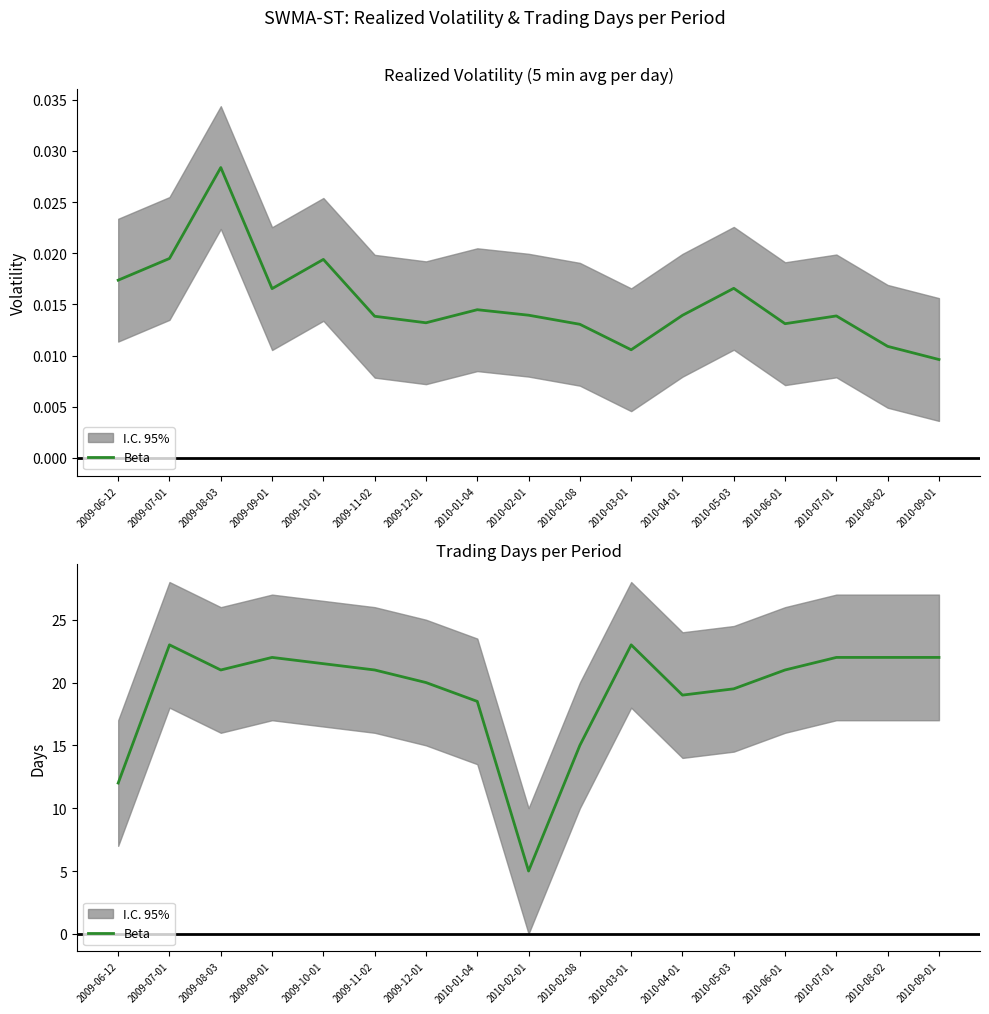

List the labels in order of value, smallest first.

2010-02-01, 2009-06-12, 2010-02-08, 2010-01-04, 2010-04-01, 2010-05-03, 2009-12-01, 2009-08-03, 2009-11-02, 2010-06-01, 2009-10-01, 2009-09-01, 2010-07-01, 2010-08-02, 2010-09-01, 2009-07-01, 2010-03-01